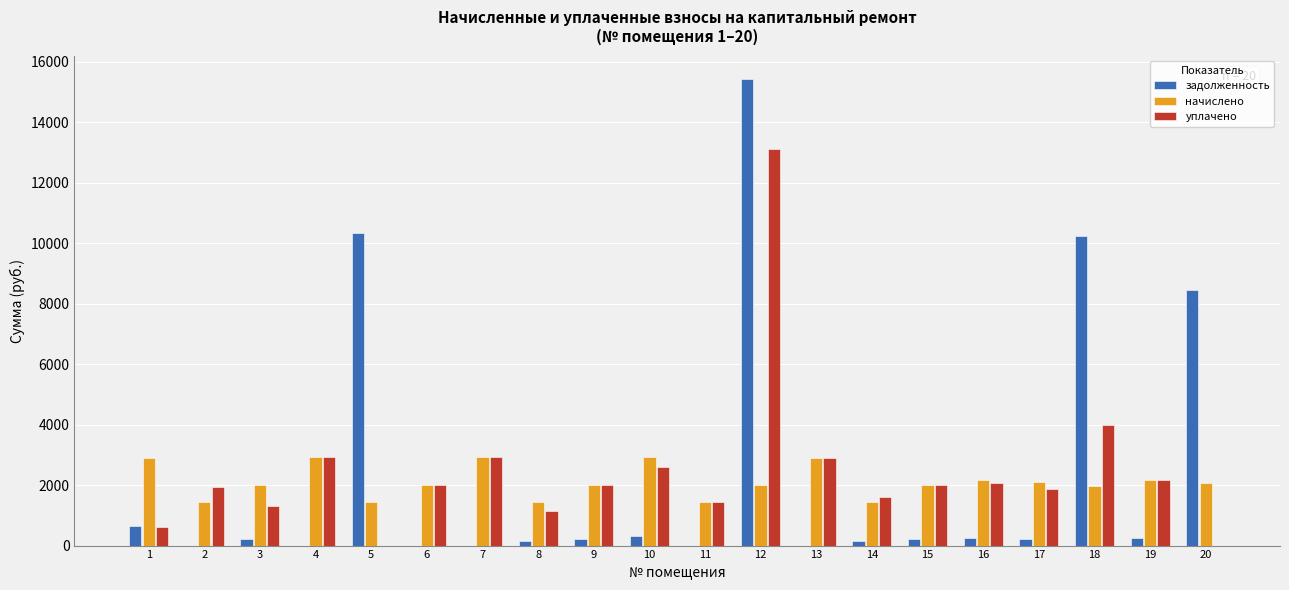

What is the total value across all series at 12?

30537.8